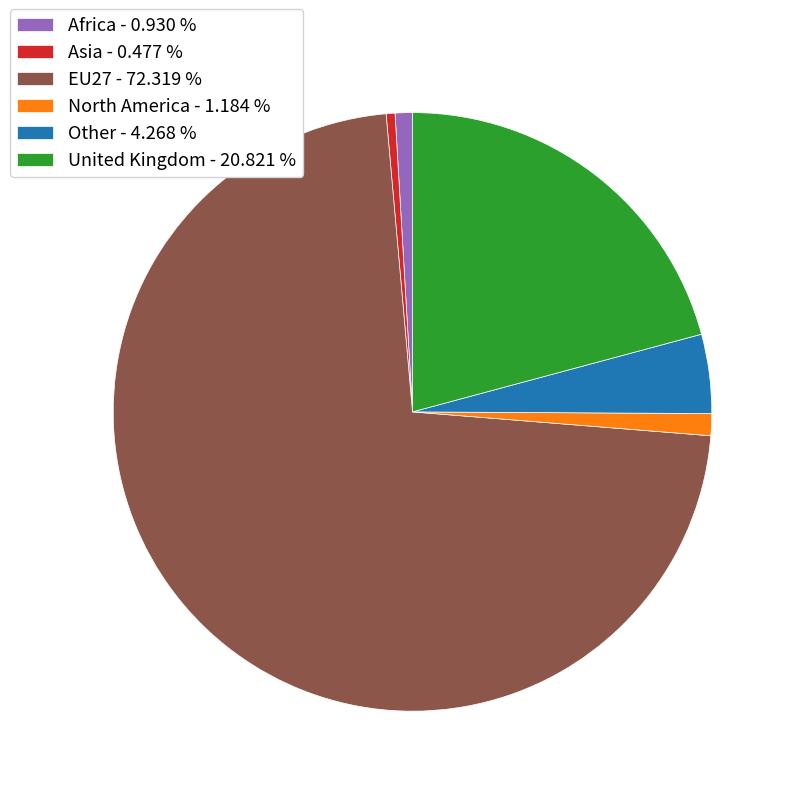

The Other slice represents 4% of the pie. True or false?

True